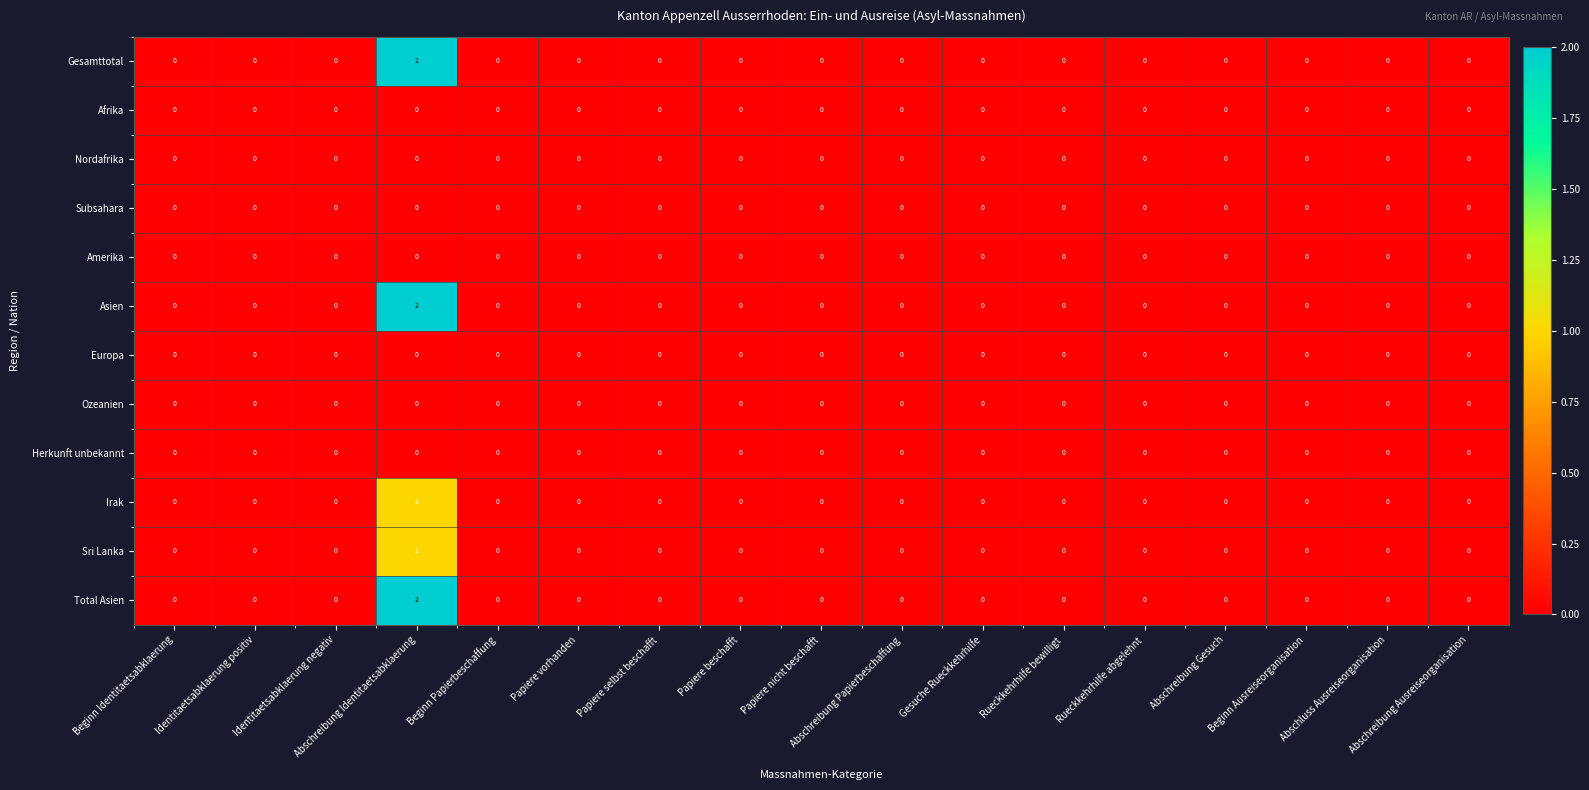

At which category does the chart reach its peak across all series?

Abschreibung Identitaetsabklaerung